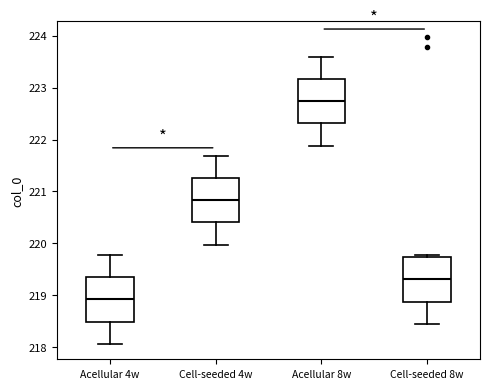

Where does the lower whisker of the box for Acellular 8w end on the y-axis? The values are not printed on the chart, so give them approximately, as read against the axis.

221.9